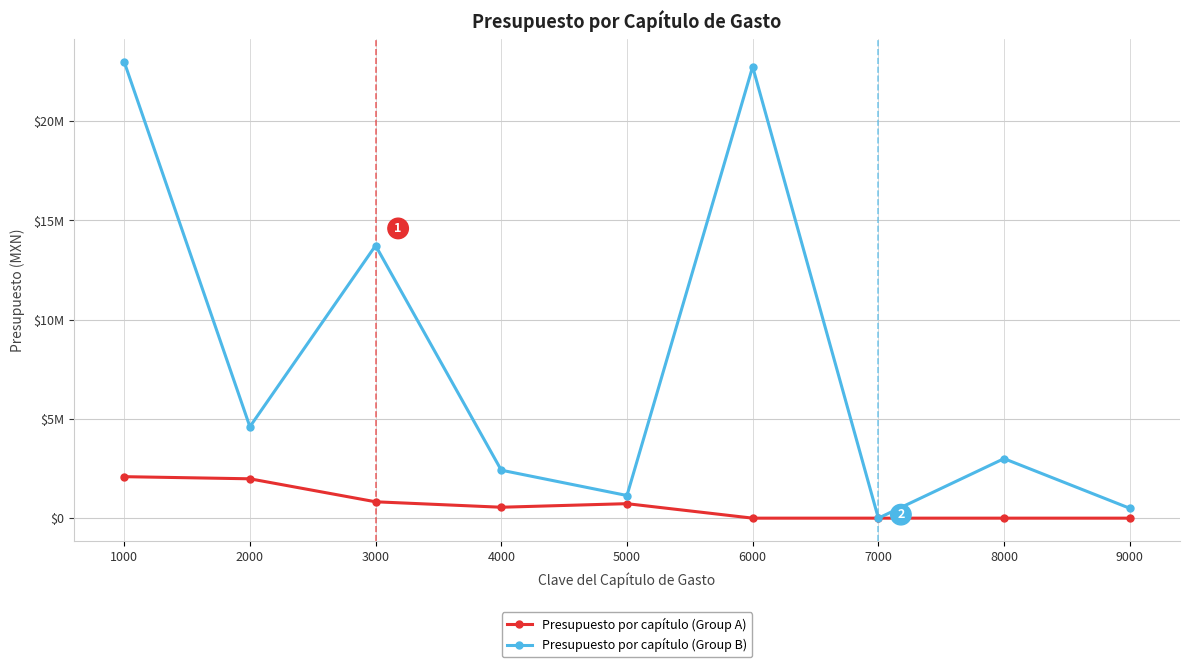

At how many categories does at least one series exceed 11836079?

3